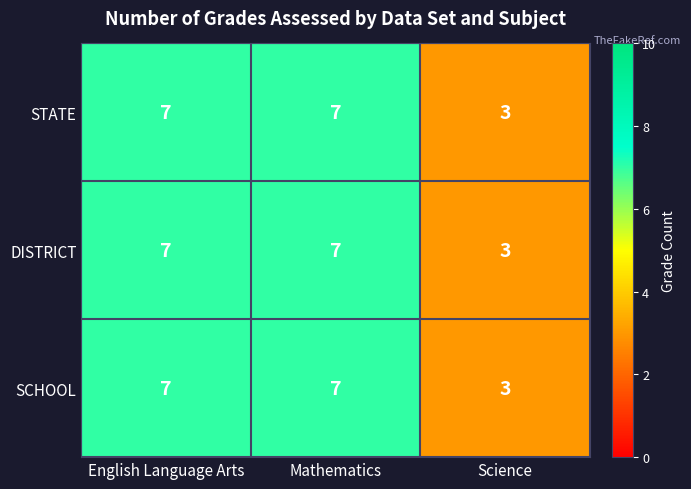

Read the SCHOOL value at English Language Arts.

7